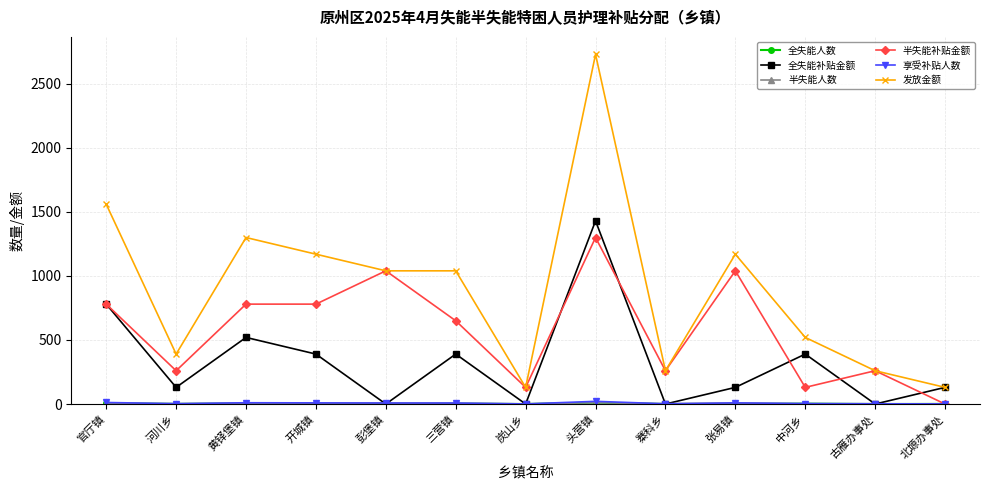

Where is the first local maximum for 全失能补贴金额?

黄铎堡镇